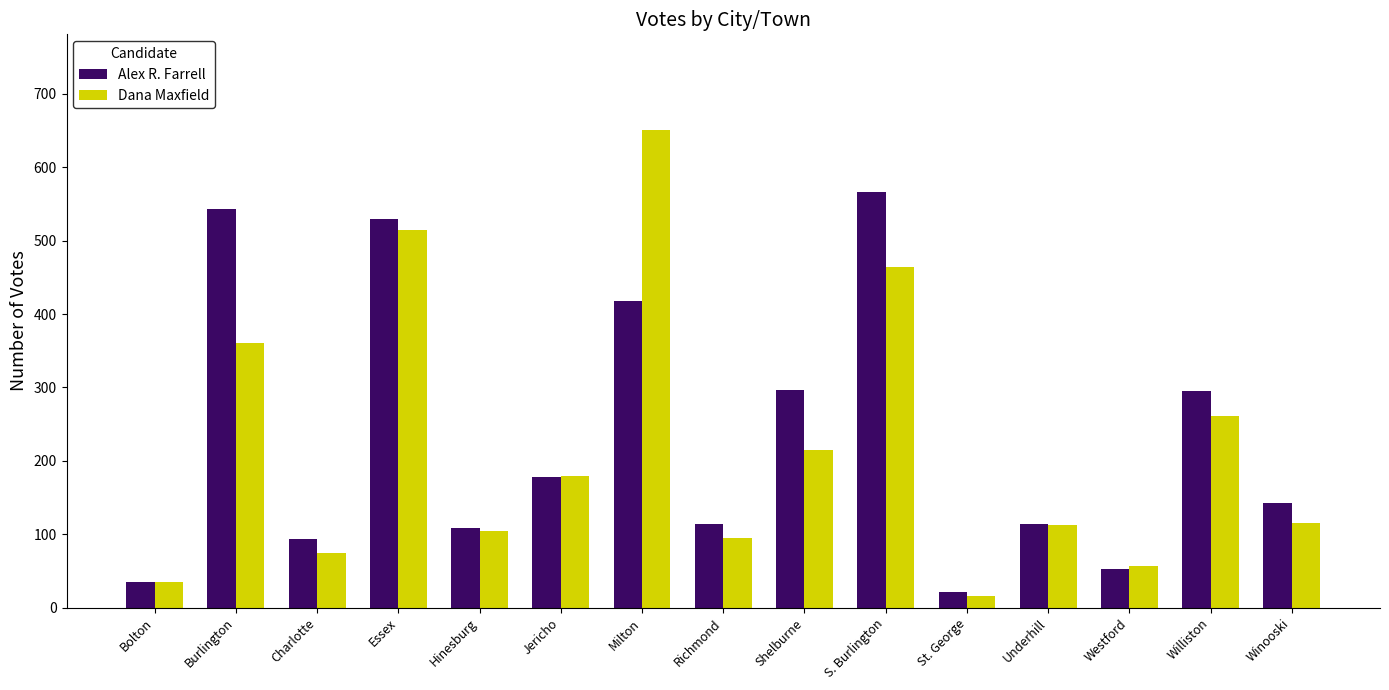

Between Milton and Williston, which series saw the biggest shift?

Dana Maxfield